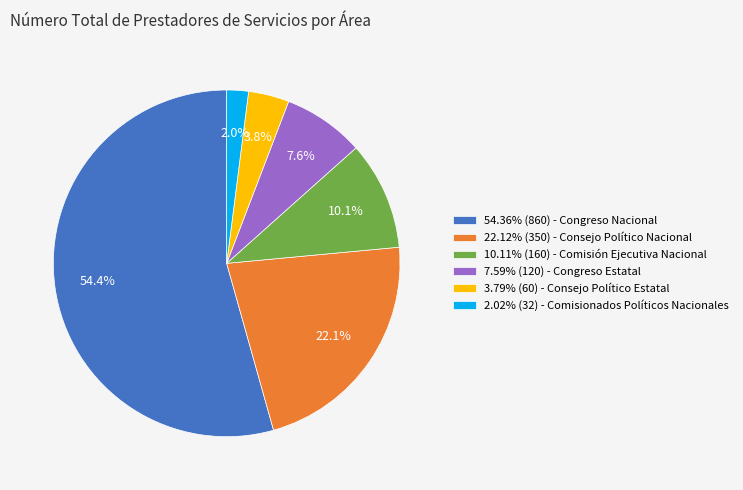

What portion of the pie excludes 7.59% (120) - Congreso Estatal?

92.4%